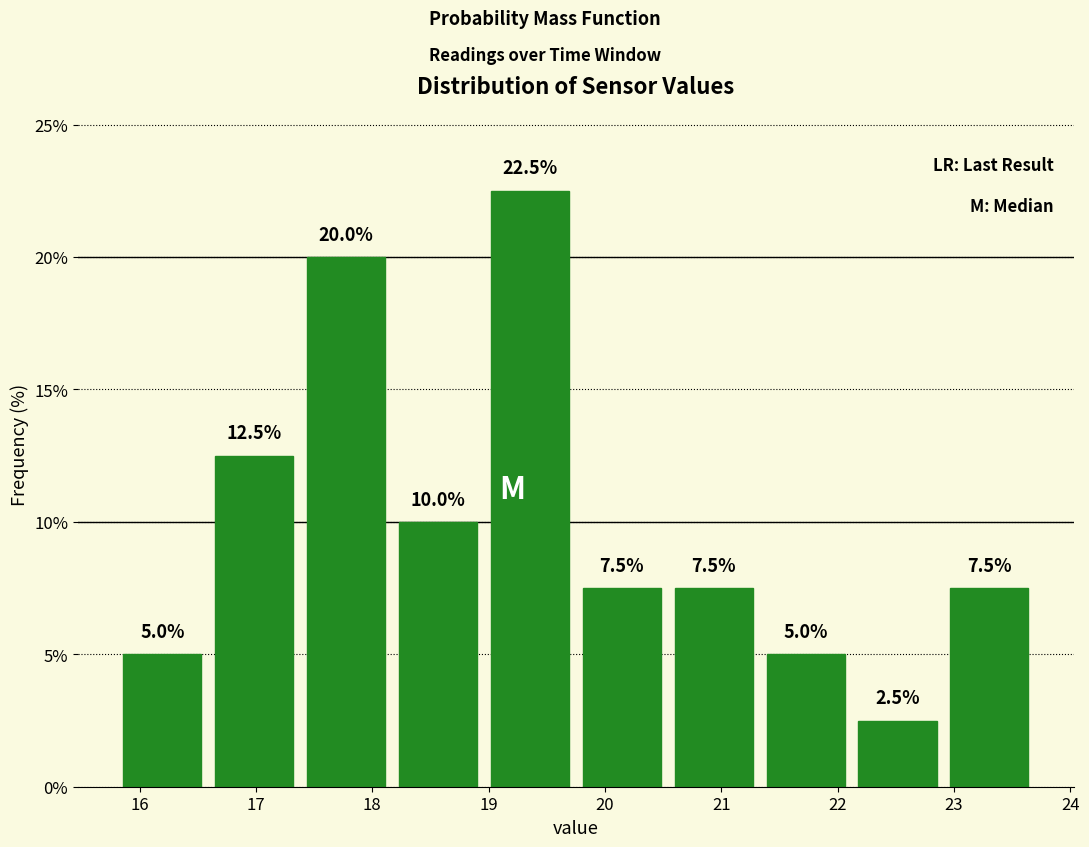

What is the height of the bar covering 19.75 to 20.54 on the x-axis? The bar edges are not printed on the chart, so give them approximately, as read against the axis.

7.5